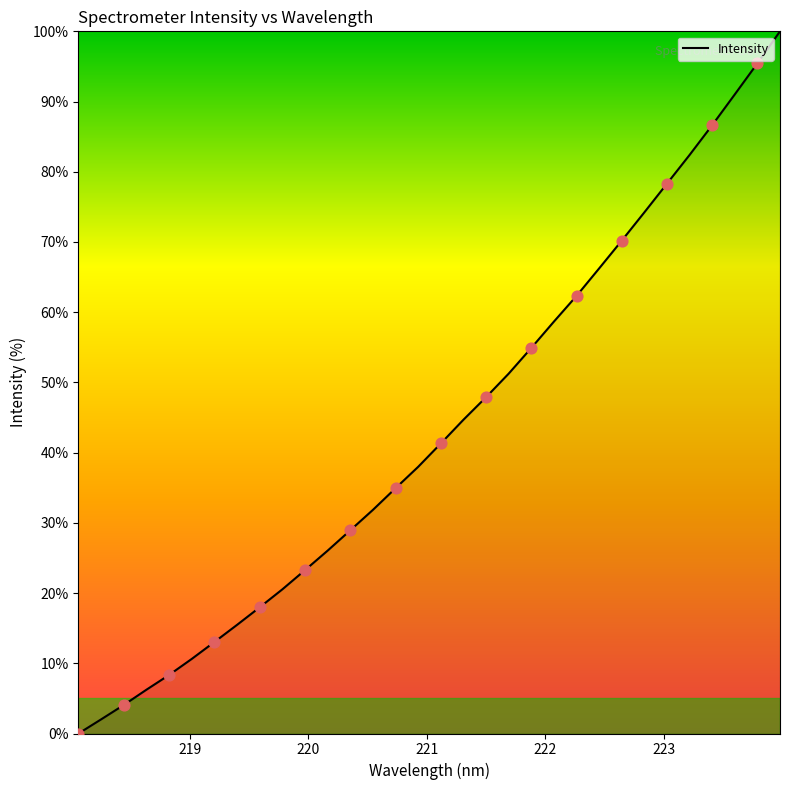

What is the difference between the maximum and minimum values?

100.0